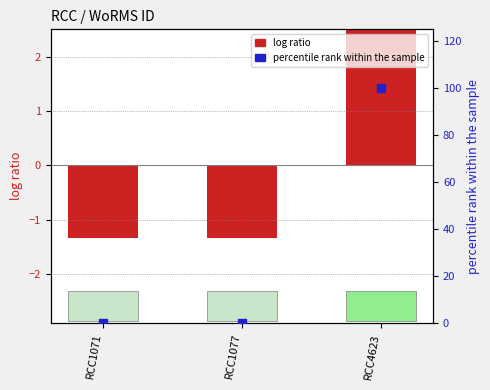

Which series has the largest Y range (max minus min)?

percentile rank within the sample